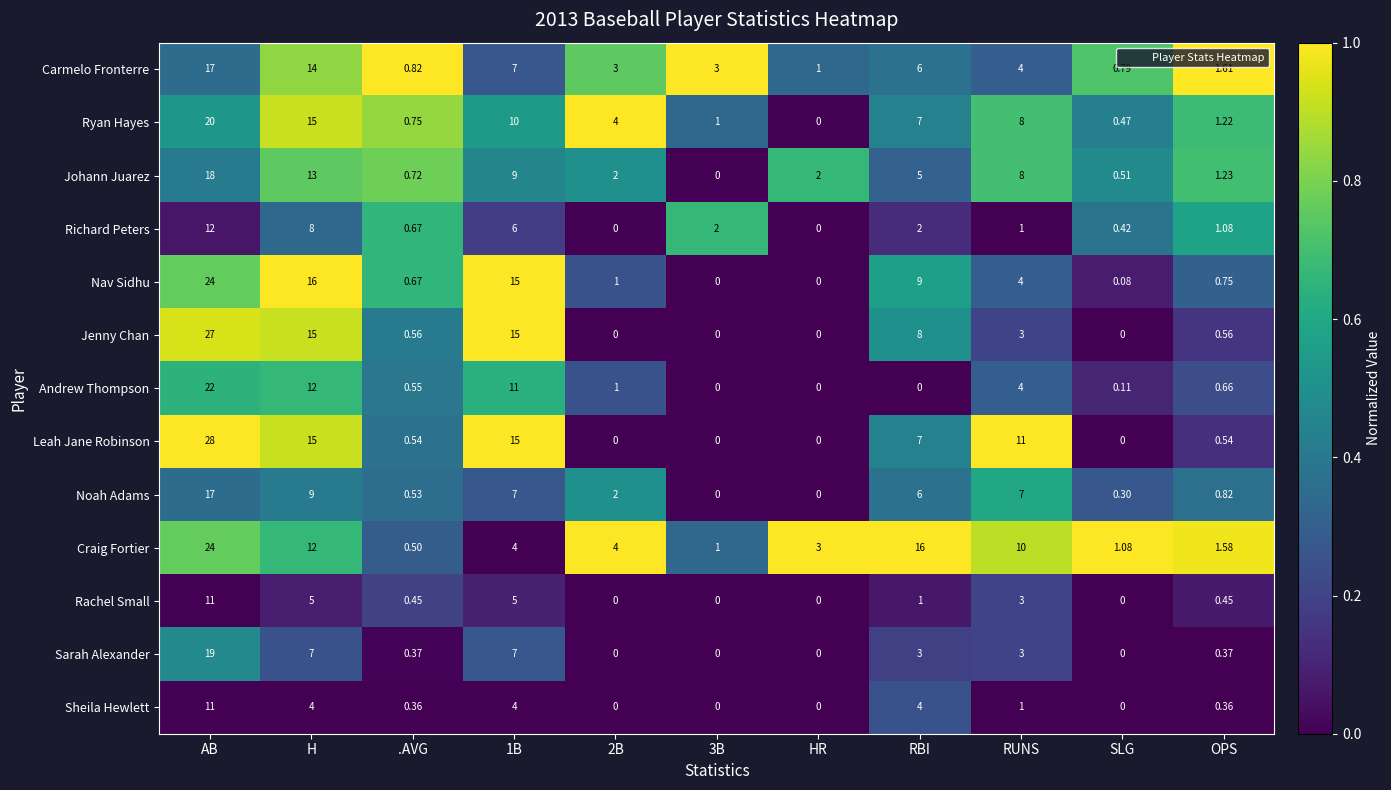

Which series has the largest range (max minus min)?

Leah Jane Robinson